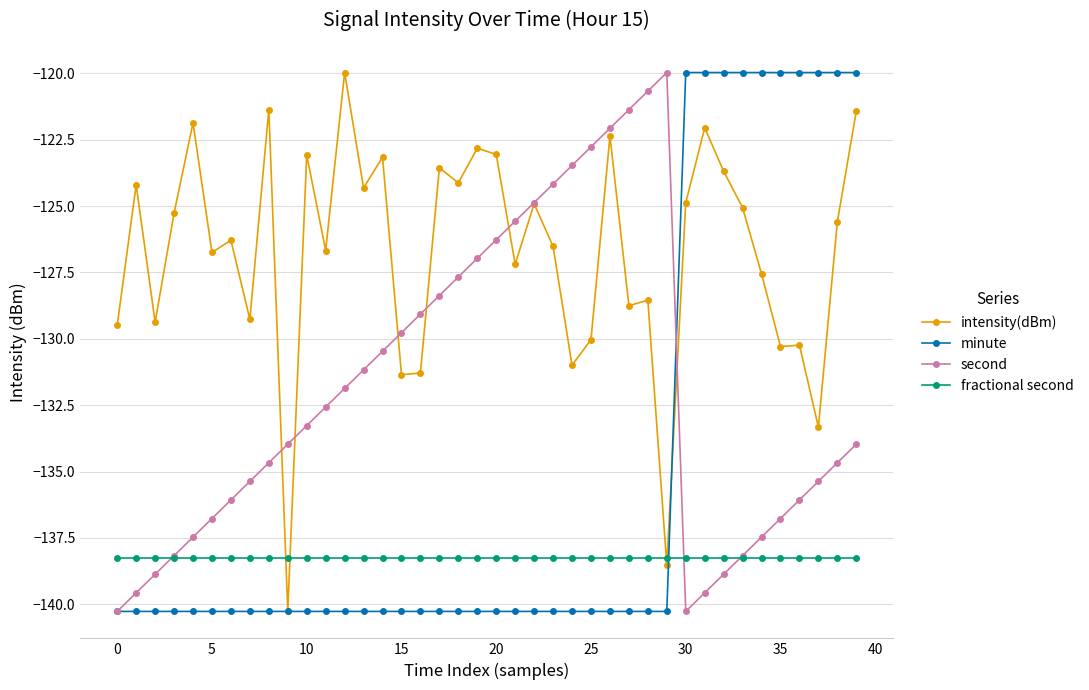

List the series in order of their overall mean, lowest first.

fractional second, minute, second, intensity(dBm)